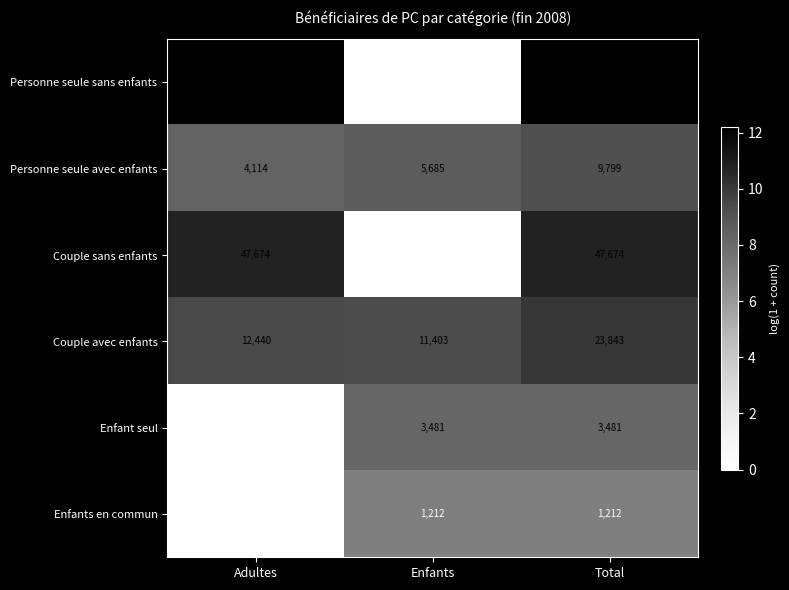

What is the sum of the Couple avec enfants values at Enfants and Total?

35246